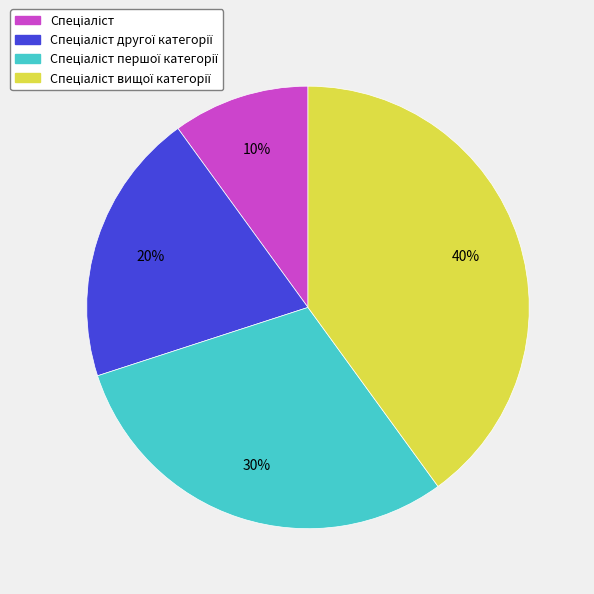

Is there any slice that represents more than half of the pie?

No